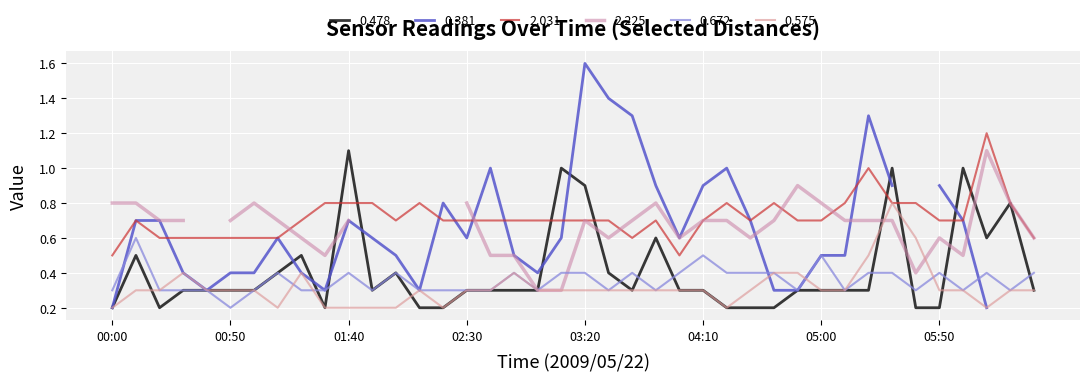

What position from the left is 2009/05/22 02:20?

15